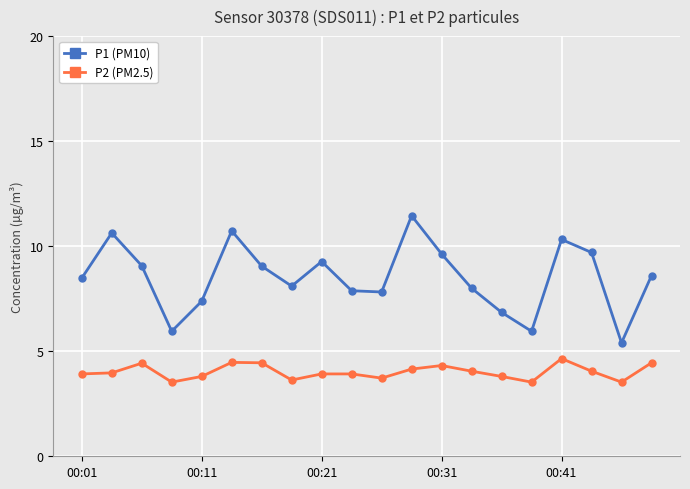

Count the number of categories in the chart.

20